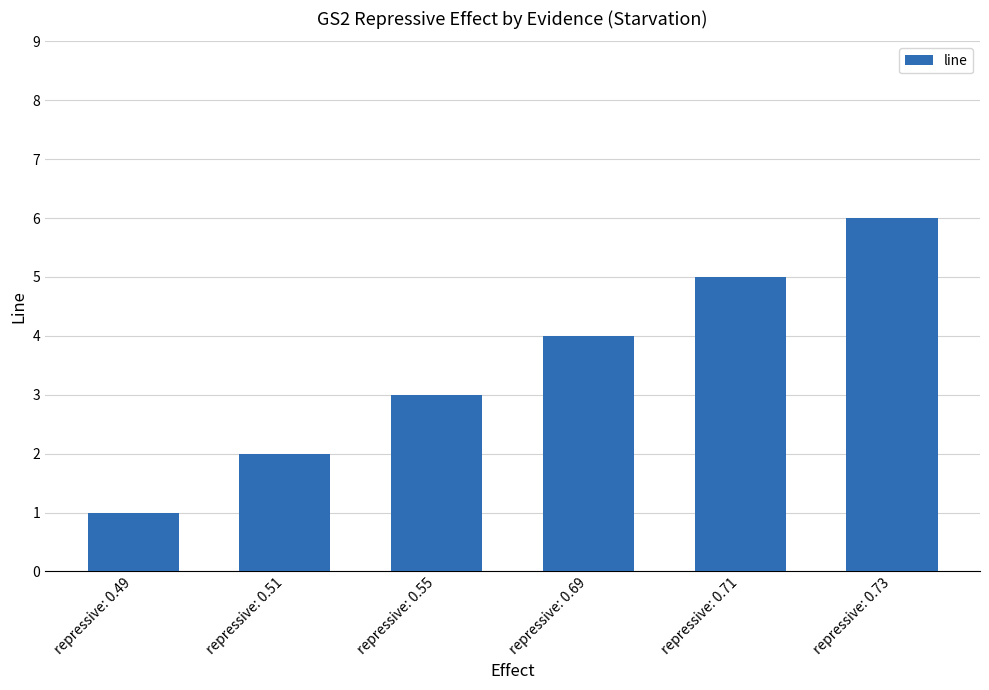

Does the chart contain stacked bars?

No